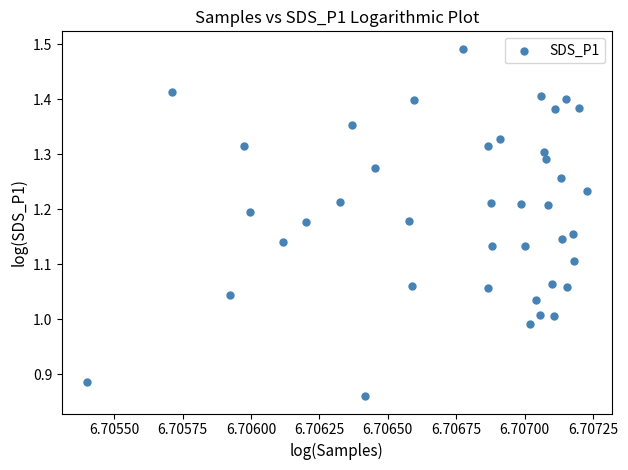

What is the range of Y values (max minus min)?

0.6